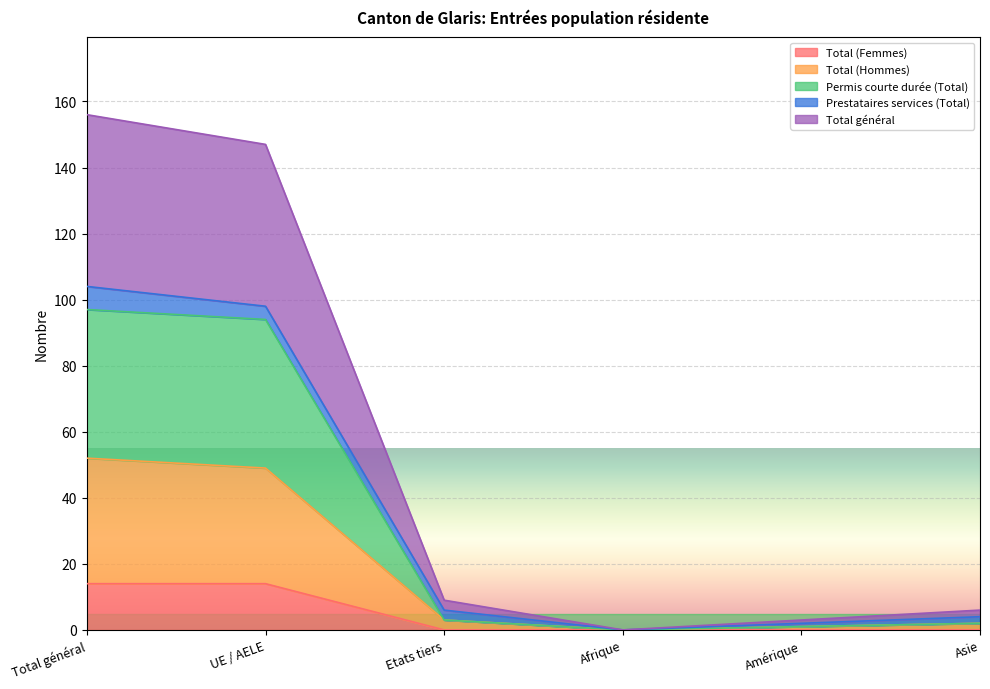

Which label corresponds to the largest value in the chart?

Total général